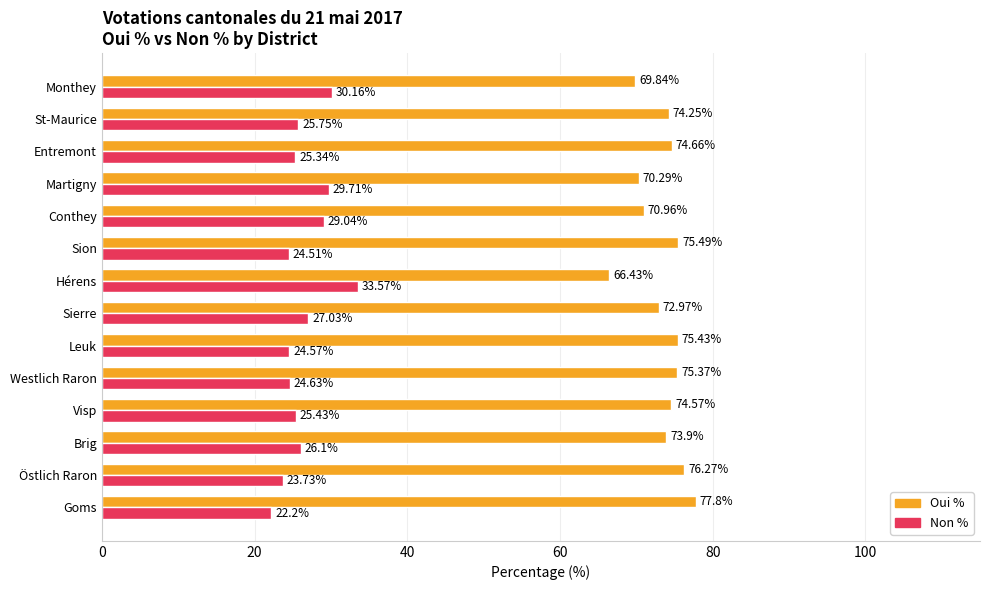

How many values in the Non % series exceed 25?

9